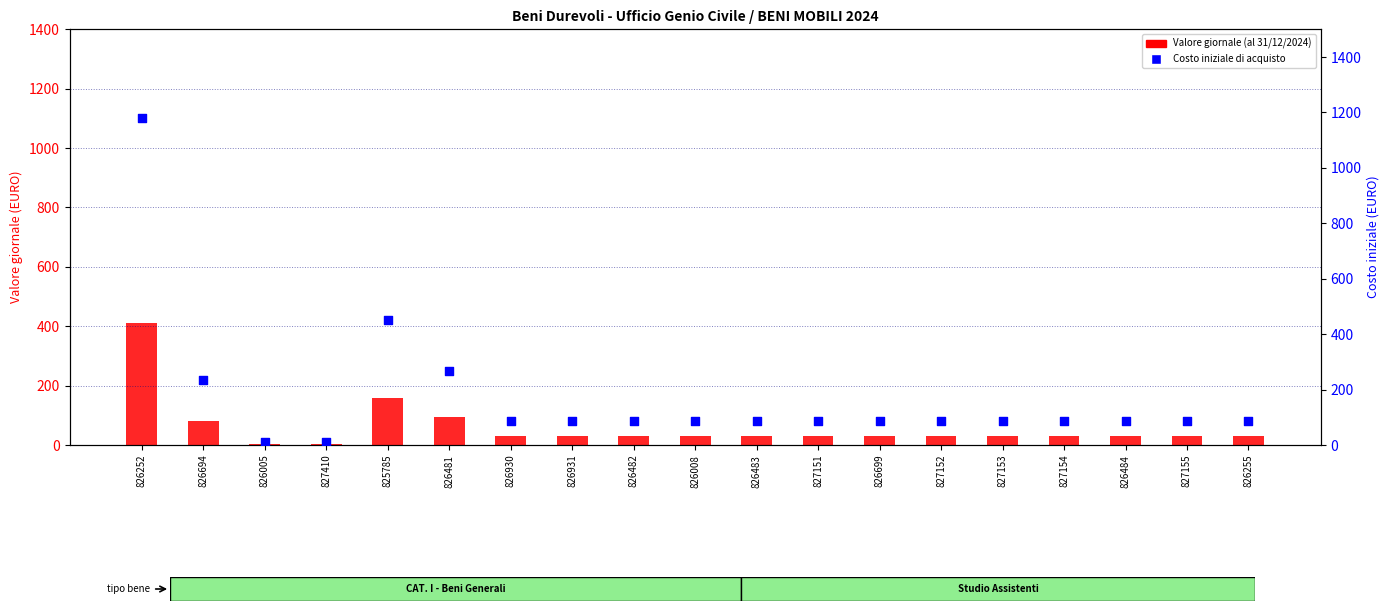

Which series reaches the minimum Y coordinate?

Valore giornale (al 31/12/2024)